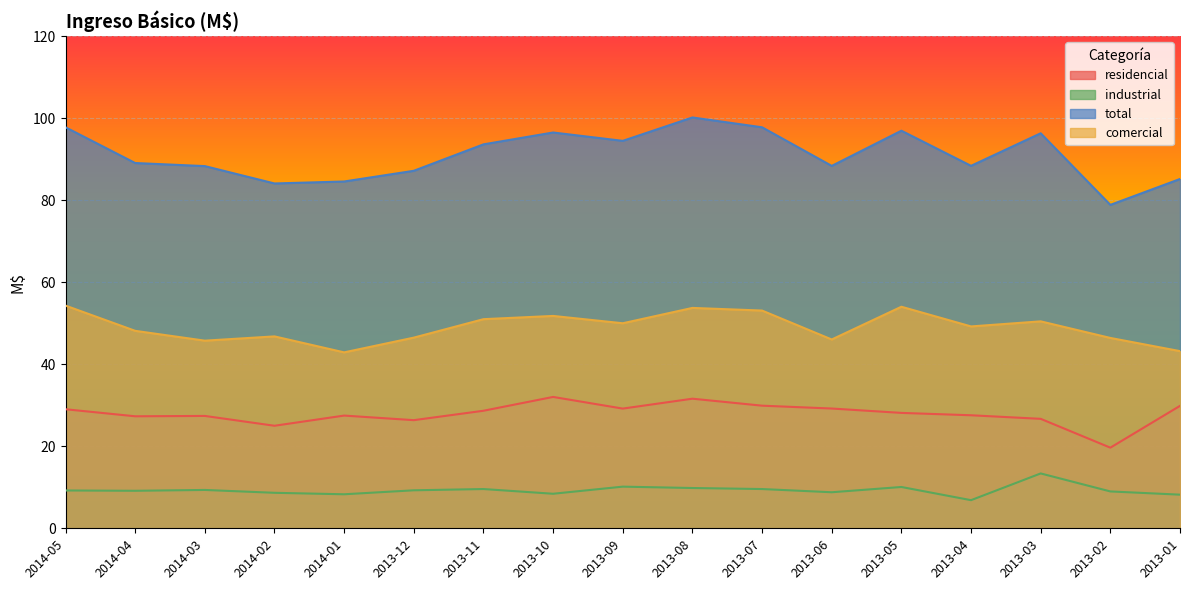

True or false: industrial and total intersect in this chart.

False